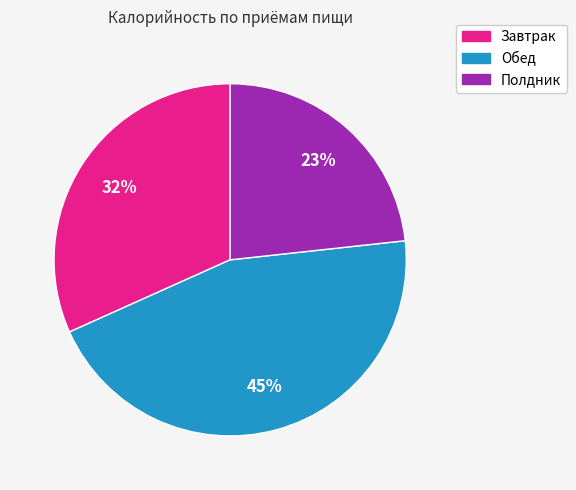

True or false: Обед accounts for 31% of the total.

False